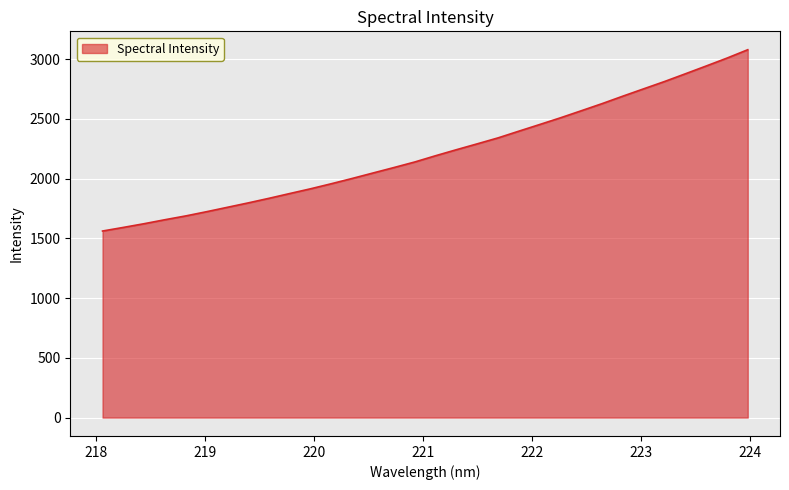

How many lines are shown in the chart?

1